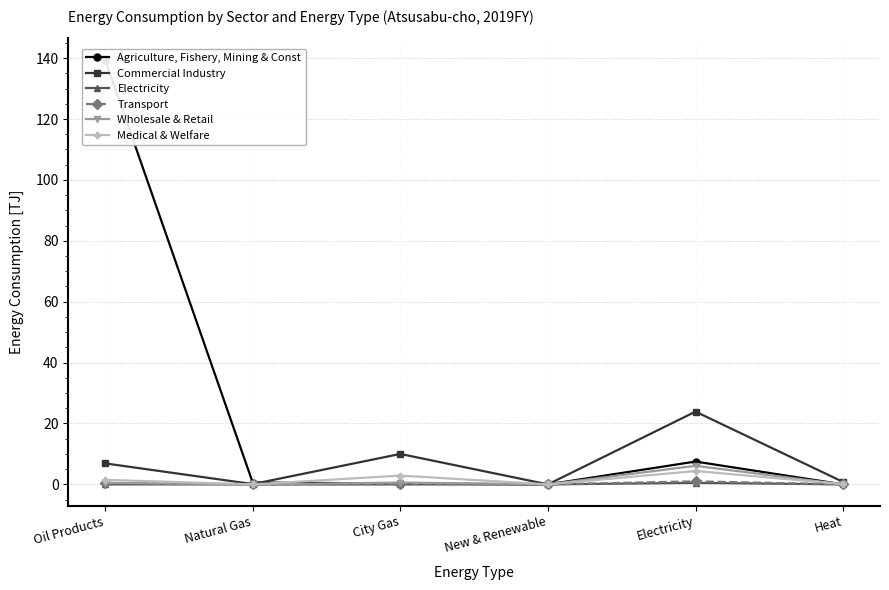

Where is Electricity nearest to the value 0?

Oil Products